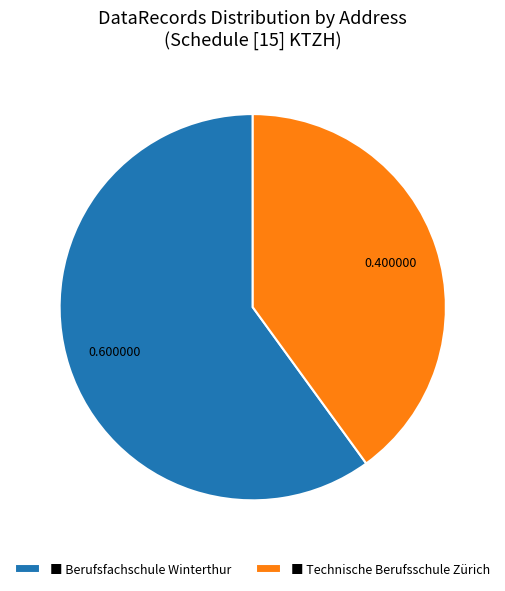

Rank the categories by value from highest to lowest.

■ Berufsfachschule Winterthur, ■ Technische Berufsschule Zürich